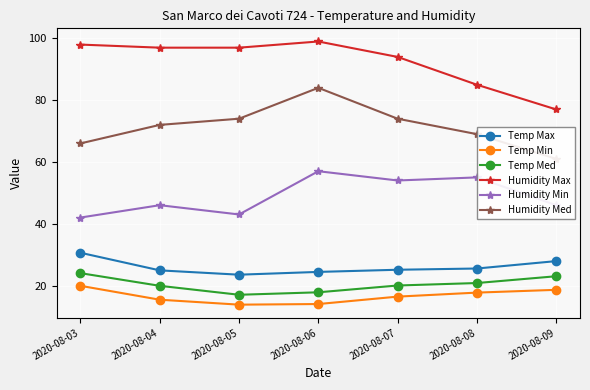

How many values in the Temp Max series are below 25?

3